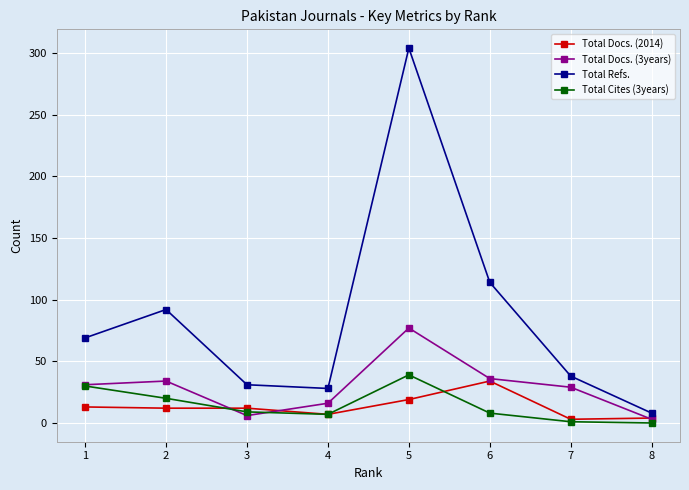

What is the value of the Total Docs. (3years) point at the 5th from the left?

77